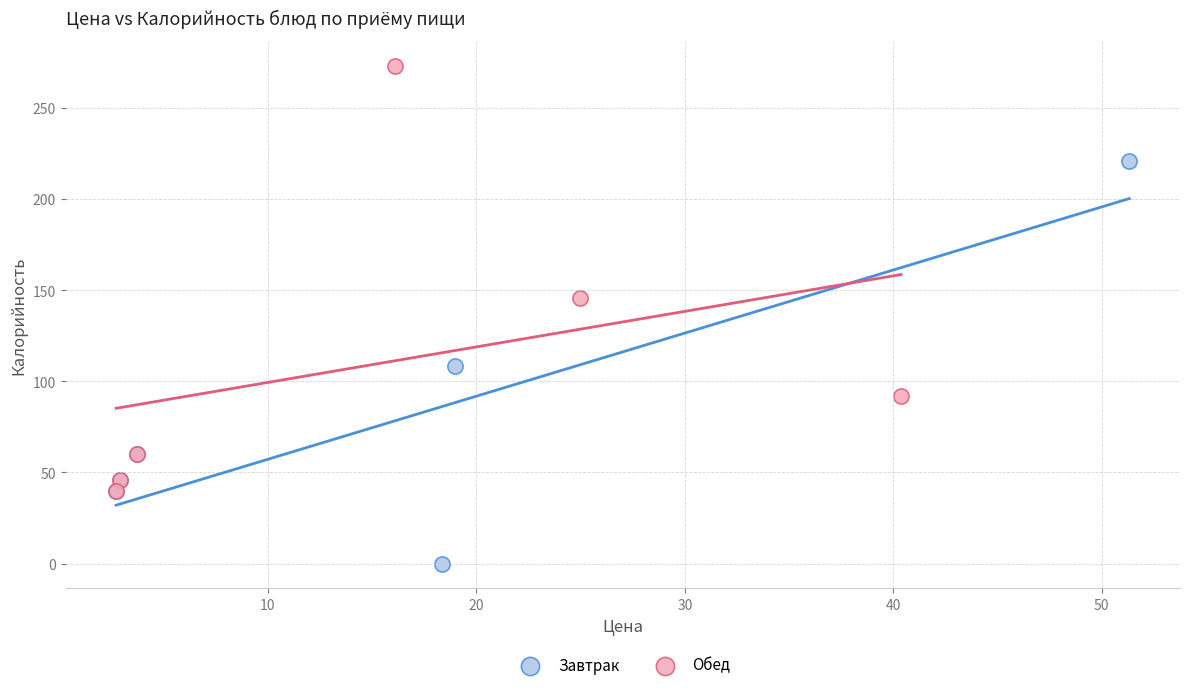

Which series has the widest spread of Y values?

Обед